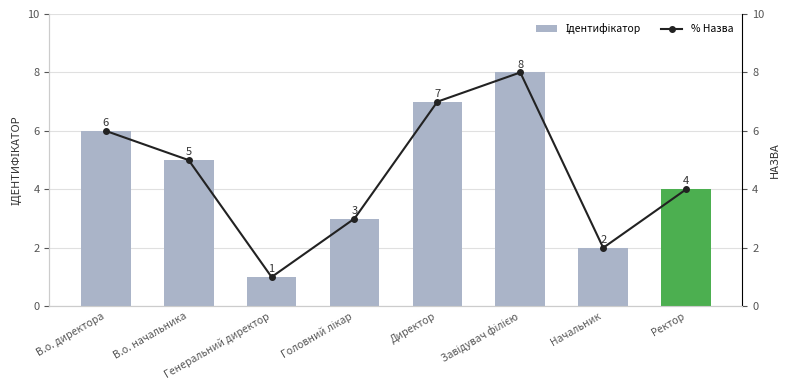

Which series has the largest total across all categories?

Ідентифікатор